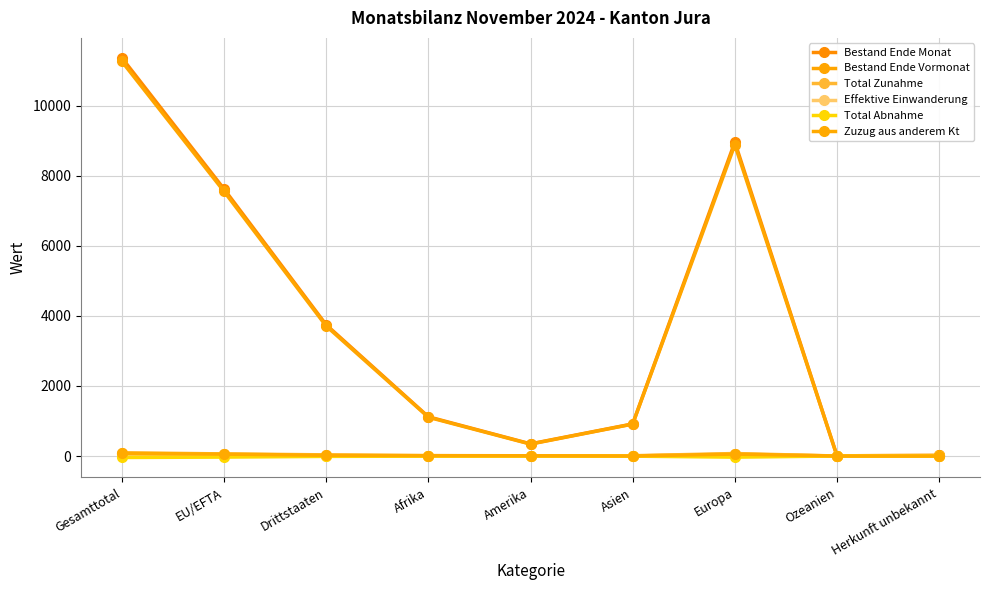

What is the label of the 1st point from the left?

Gesamttotal